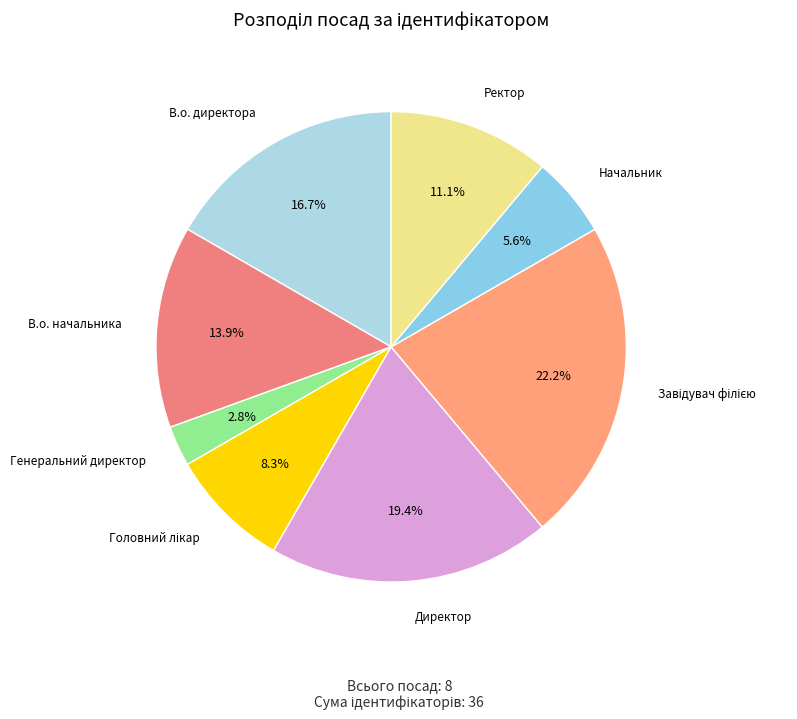

Does any single category account for the majority?

No